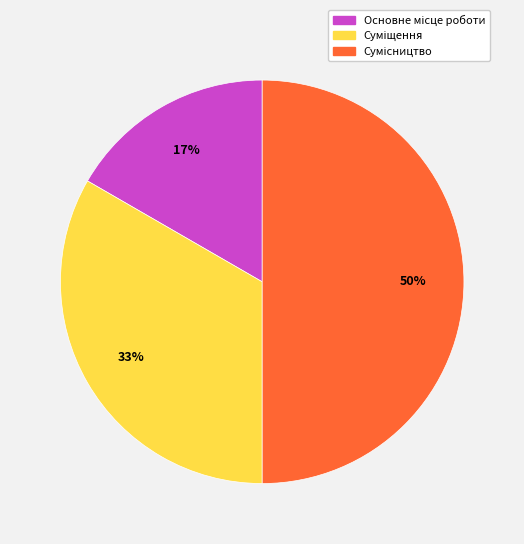

To the nearest percent, what is the difference between the largest and smallest slice percentages?

33%